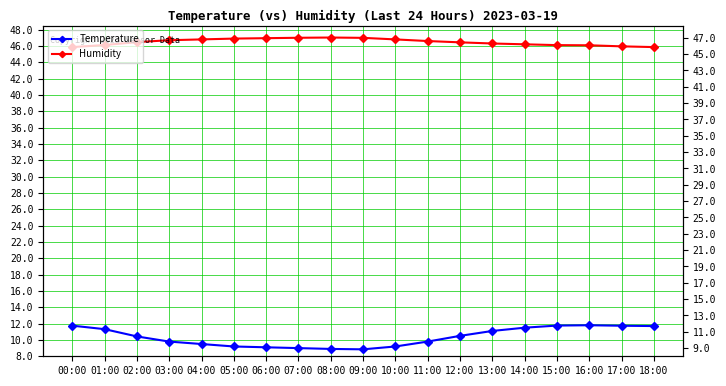

True or false: Temperature has more than 0 interior local peaks.

True